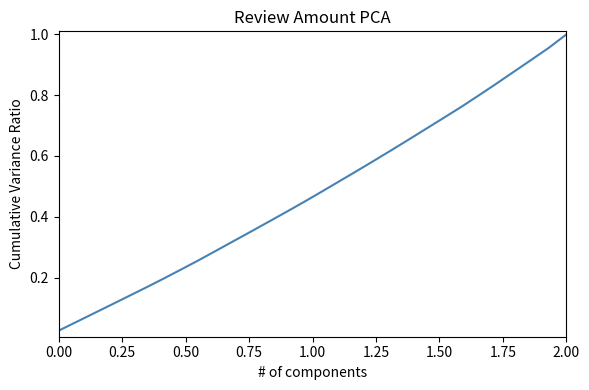

Which category has the highest value across all series?

2.00